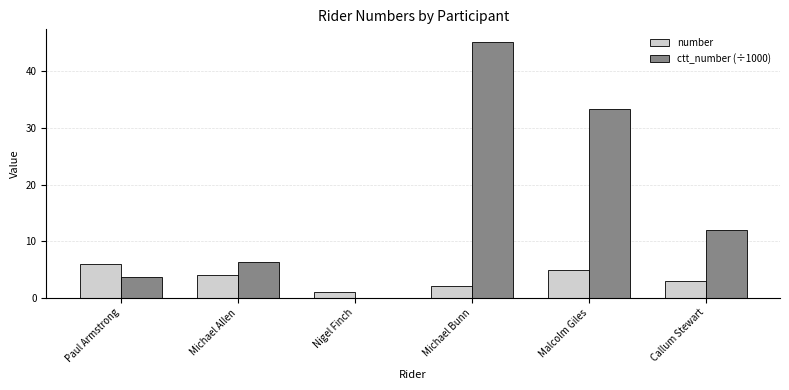

What is the approximate value of ctt_number (÷1000) at Paul Armstrong?

3.8